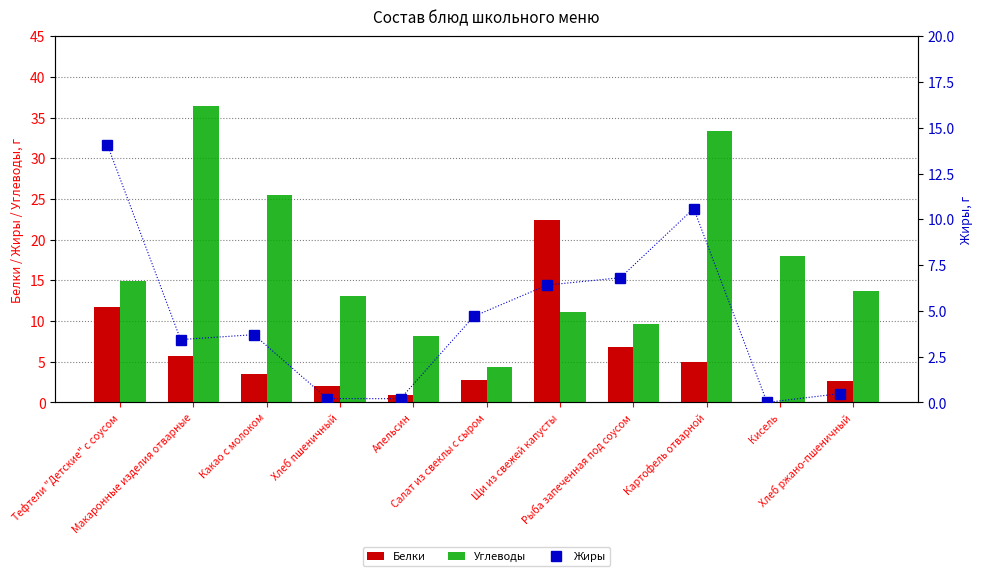

At which label does Углеводы first exceed 13?

Тефтели "Детские" с соусом